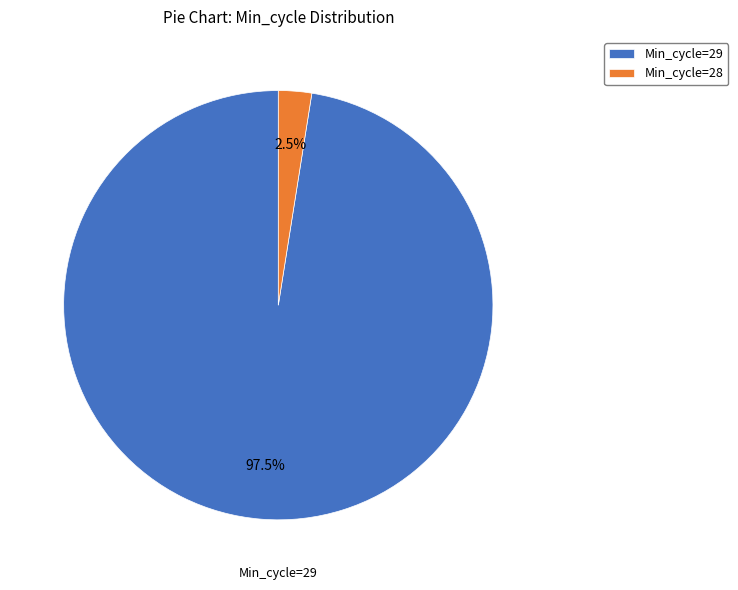

Approximately how many times larger is the value at Min_cycle=29 compared to Min_cycle=28?

39.0